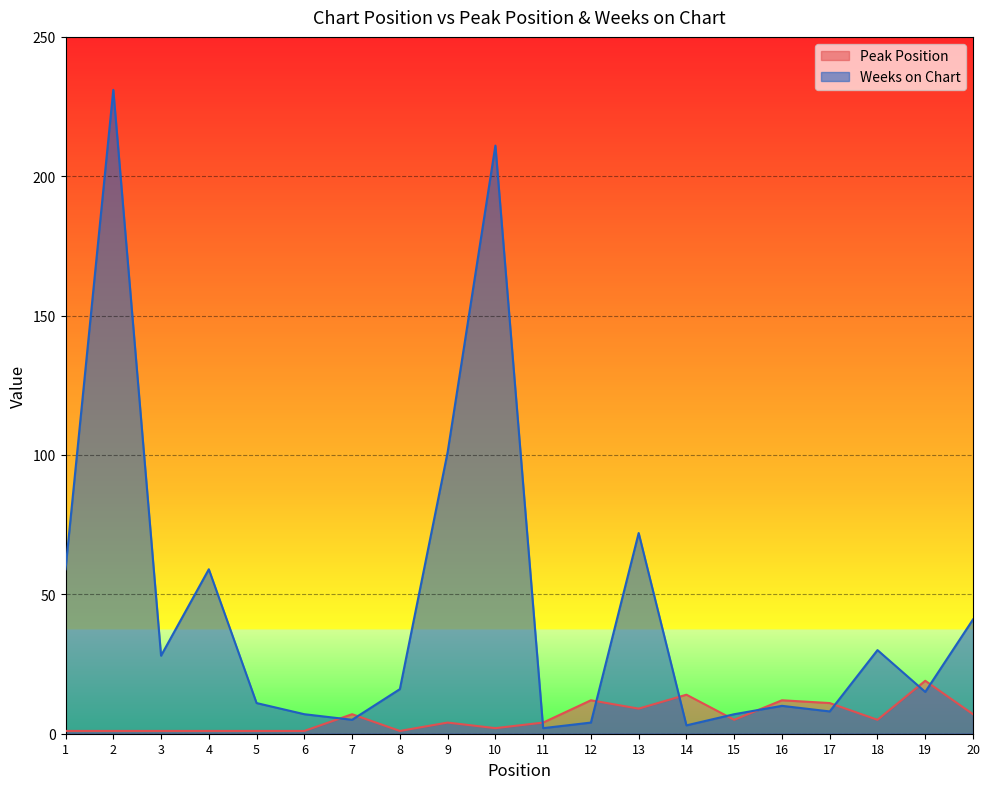

Which series has the largest total across all categories?

Weeks on Chart